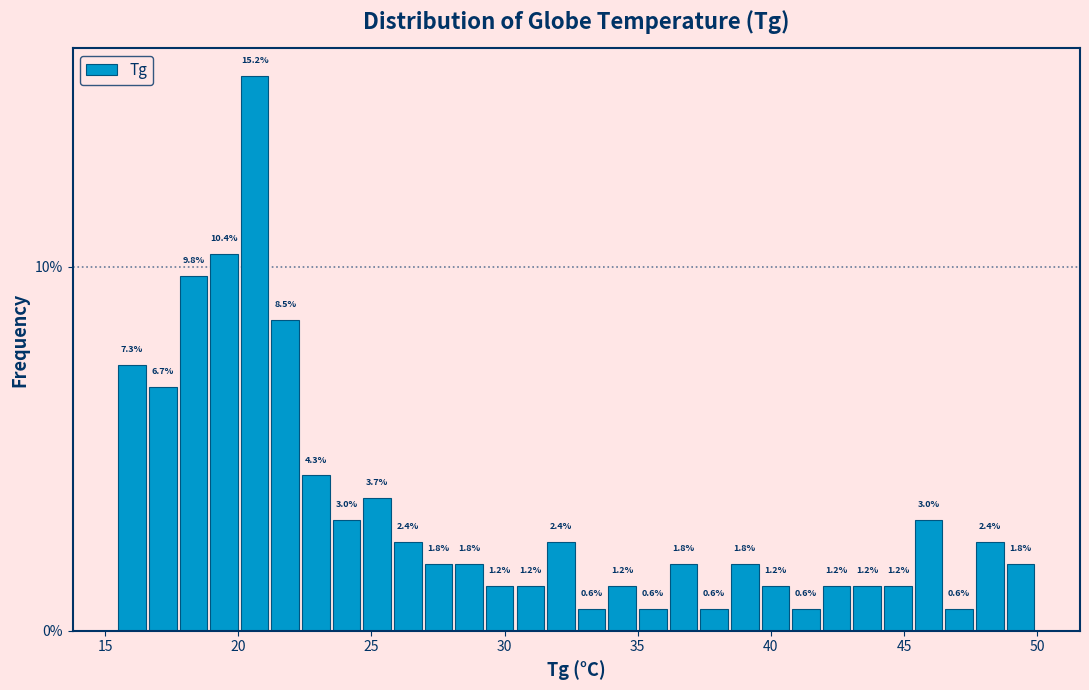

Read against the x-axis, roughly where is the centre of the tallest bar?

20.5